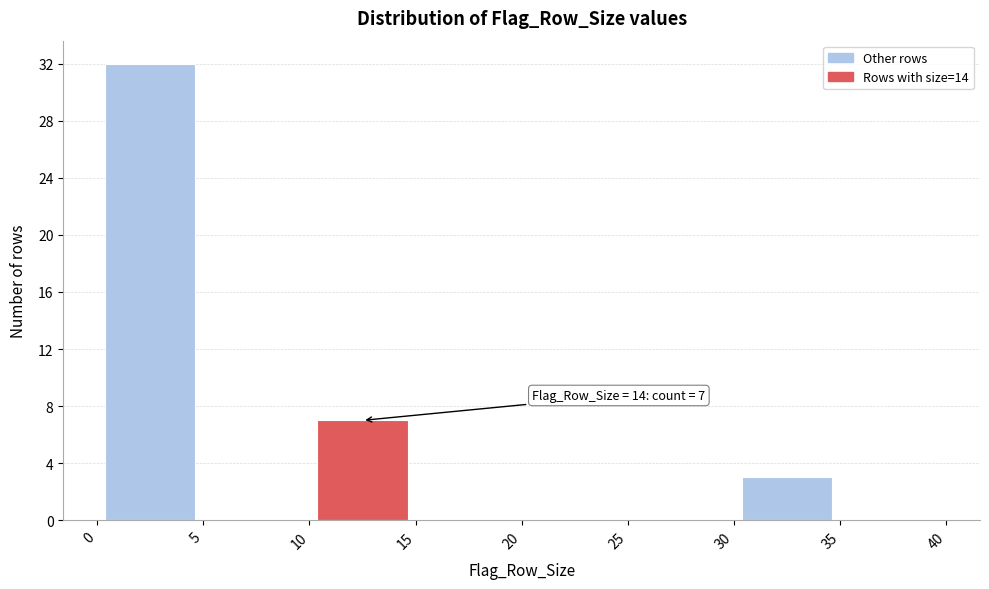

Which range on the x-axis has the tallest bar?

0 to 5